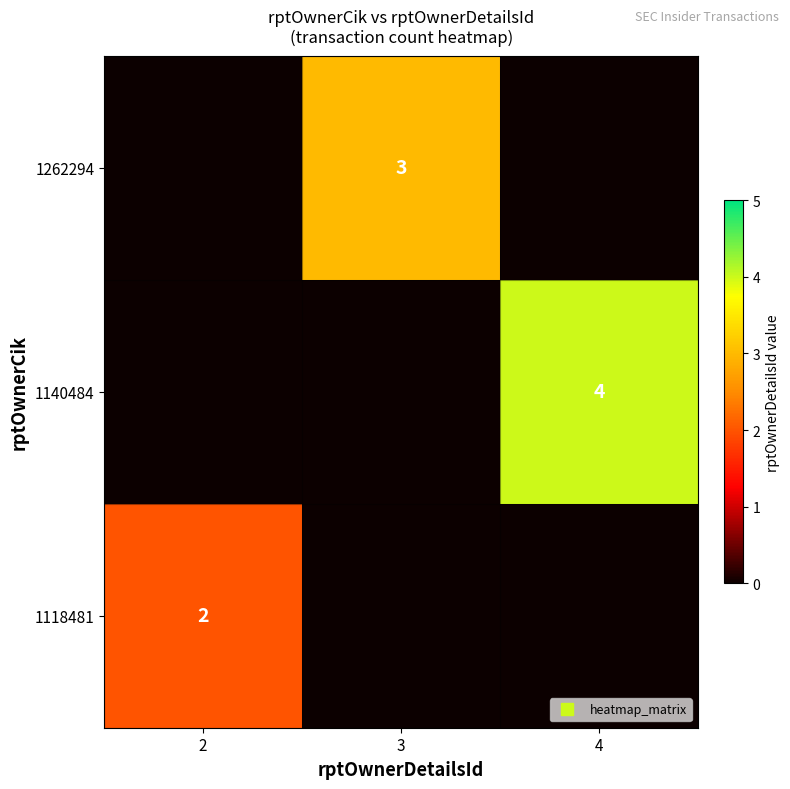

What is the difference between the 1262294 values at 4 and 3?

3